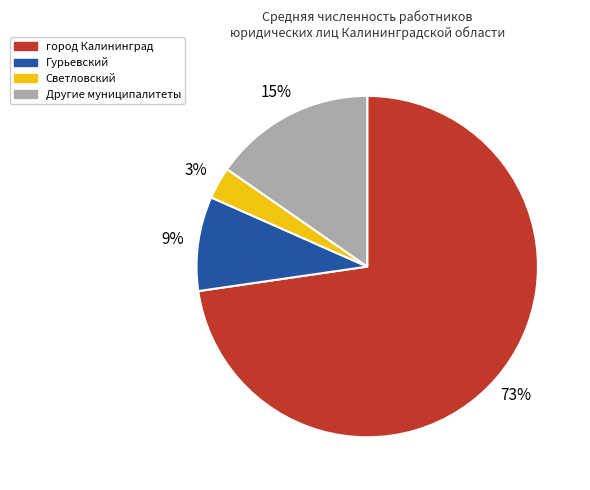

To the nearest percent, what is the average slice percentage?

25%